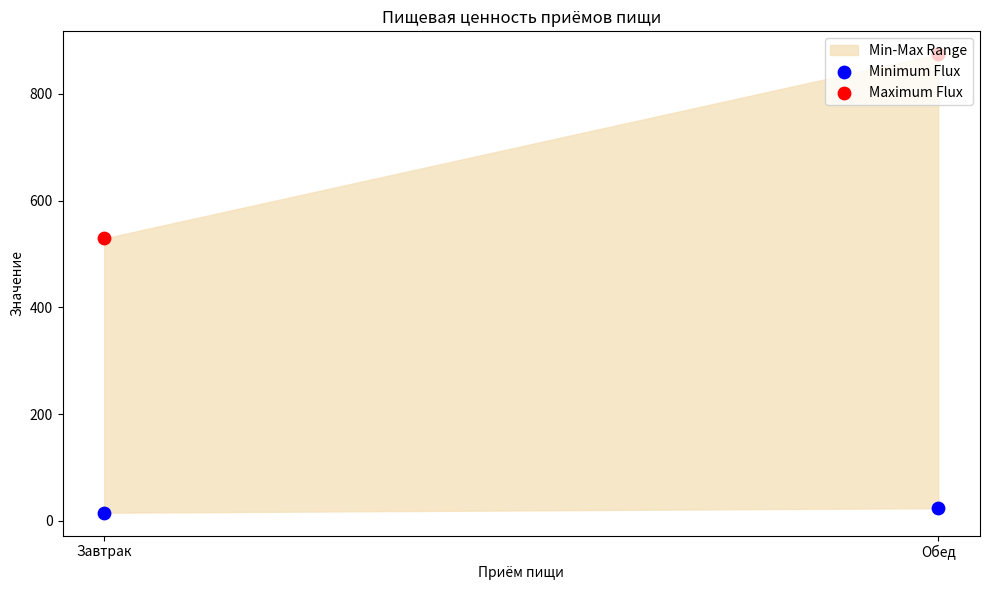

Which series has the largest total across all categories?

Maximum Flux